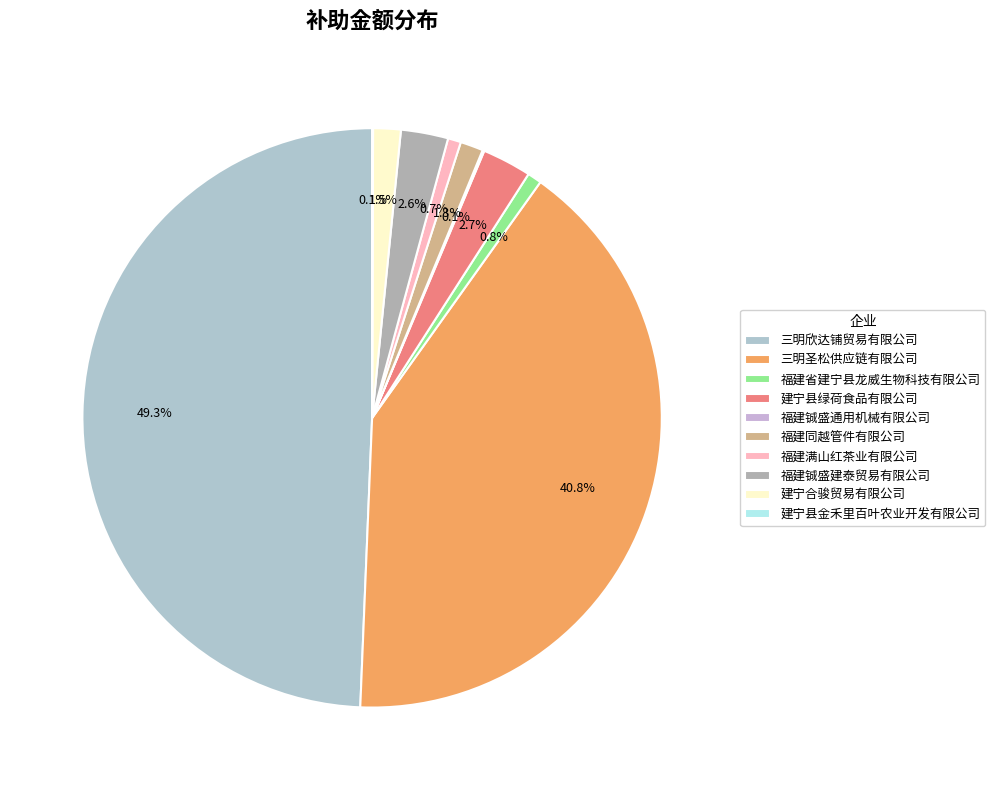

What percentage is the 三明欣达铺贸易有限公司 slice, to the nearest percent?

49%